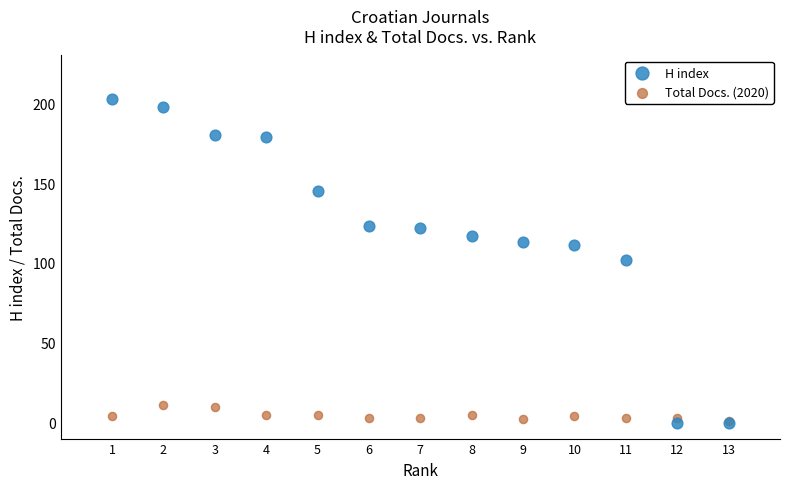

What are all the series names shown in the legend?

H index, Total Docs. (2020)